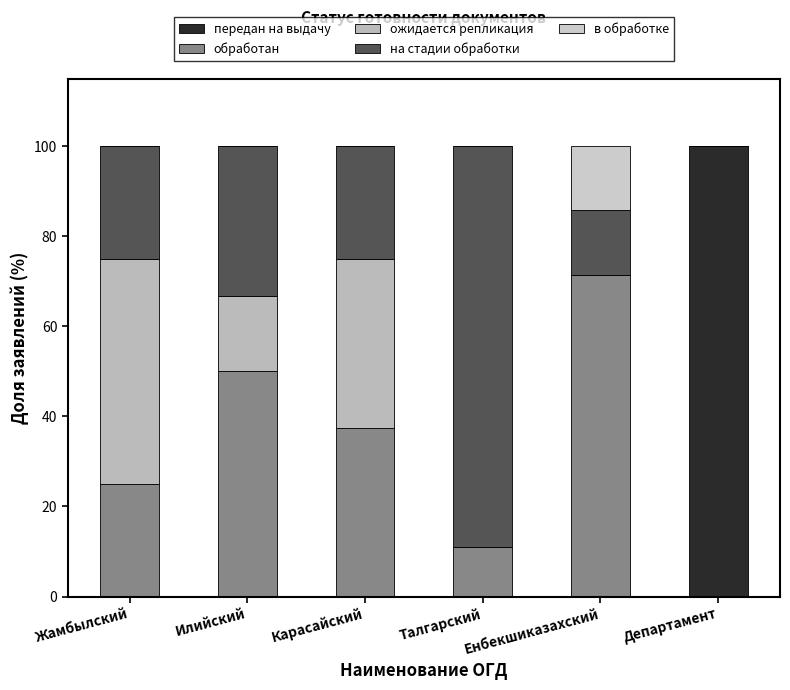

Count the number of categories in the chart.

6